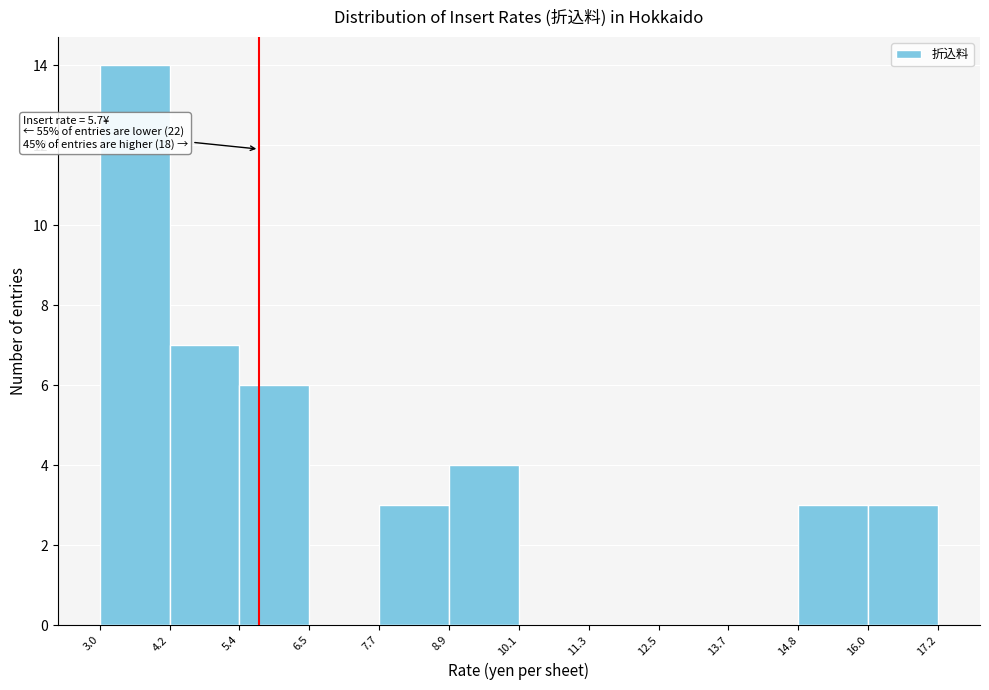

Which range on the x-axis has the tallest bar?

3.0 to 4.2